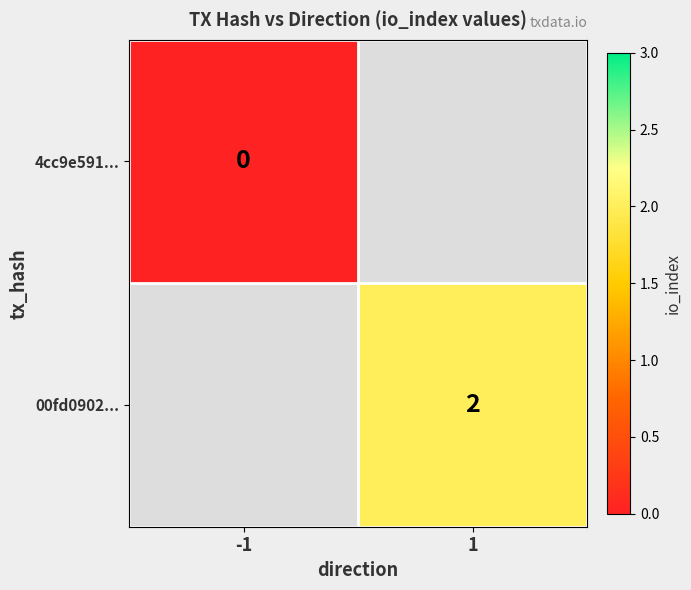

Which category has the highest value across all series?

1